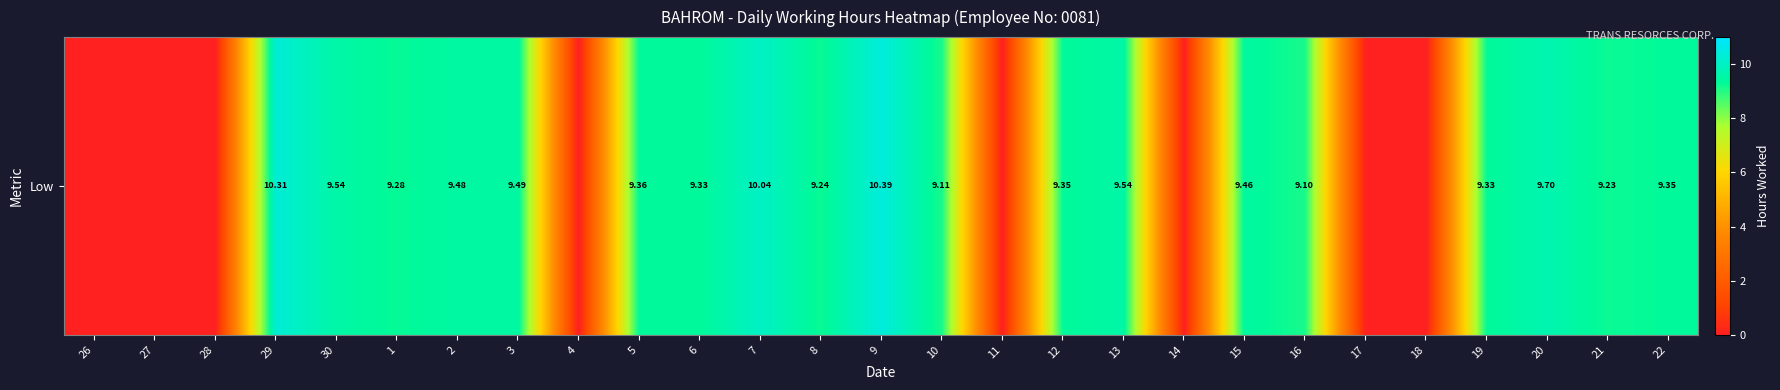

Where is the data nearest to the value 5?

16